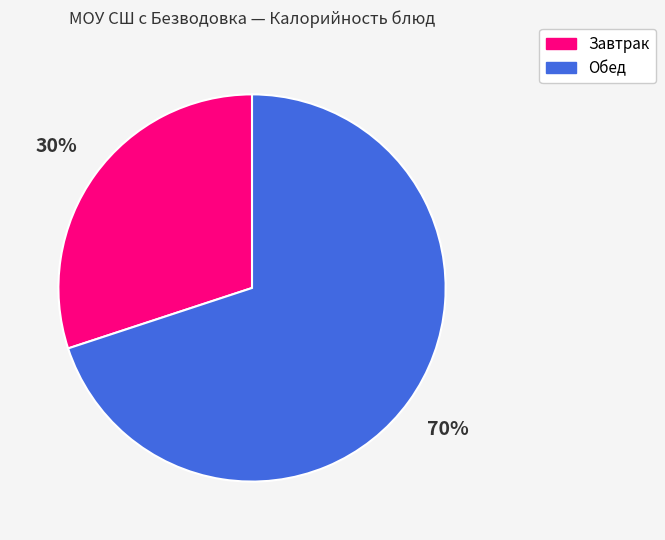

Rank the categories by value from lowest to highest.

Завтрак, Обед